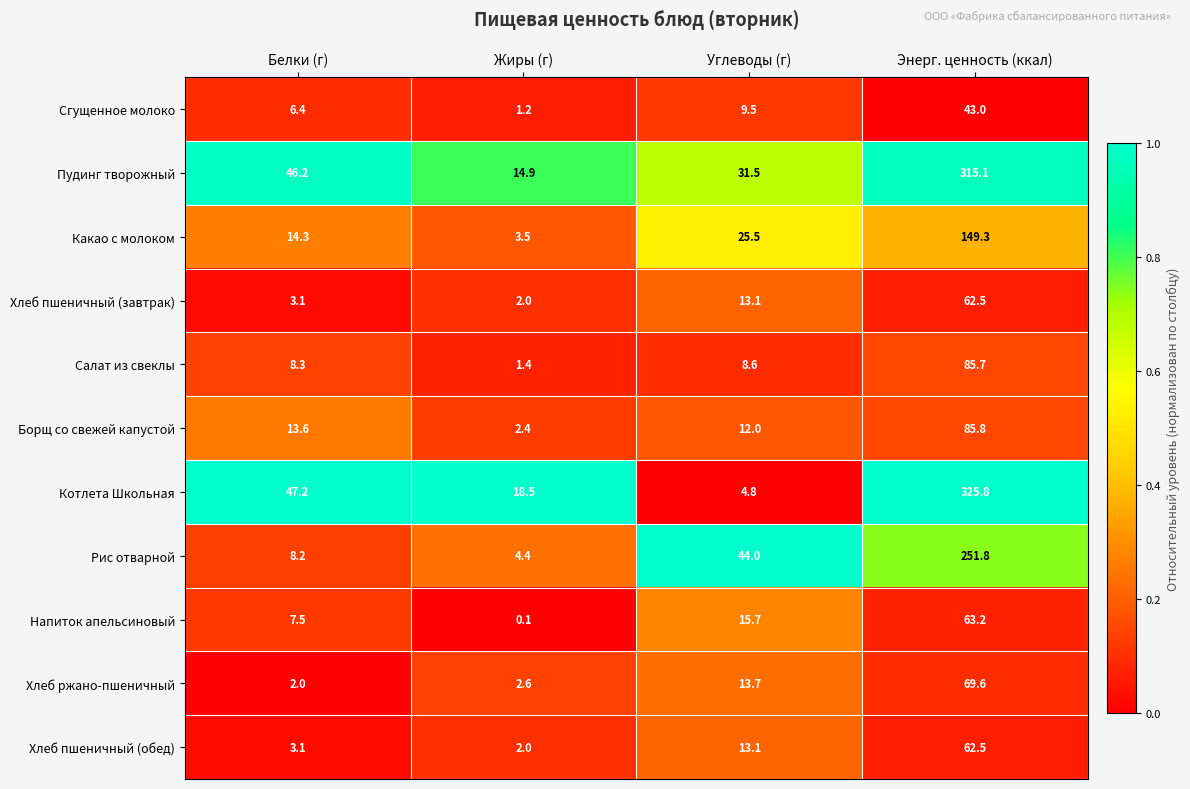

At which label does Какао с молоком first exceed 25?

Углеводы (г)